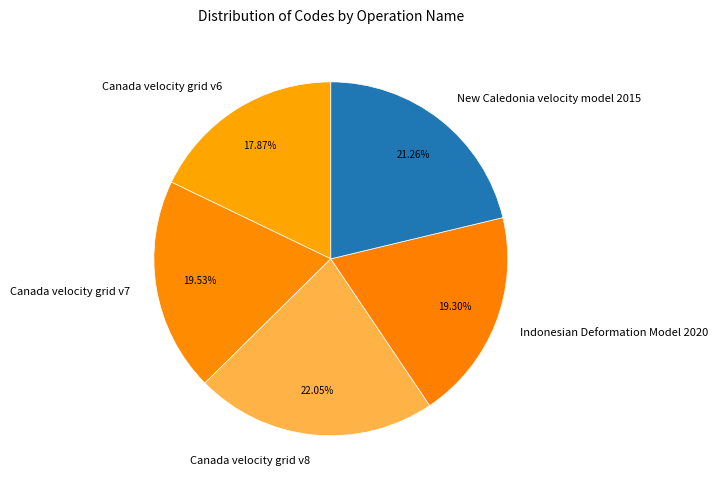

Between Canada velocity grid v6 and Canada velocity grid v8, which is larger?

Canada velocity grid v8